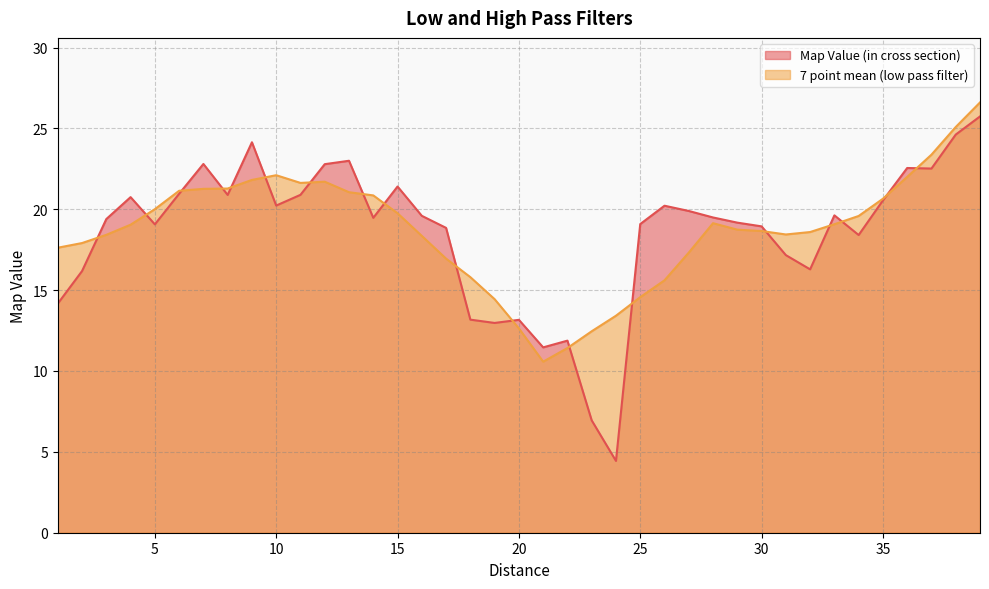

Rank the series by their average value, from lowest to highest.

Map Value (in cross section), 7 point mean (low pass filter)